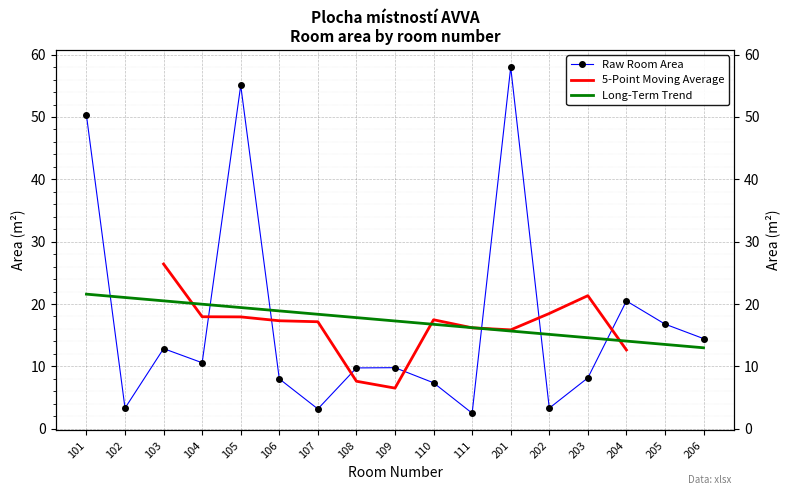

What is the difference between the values at 107 and 204?

17.3